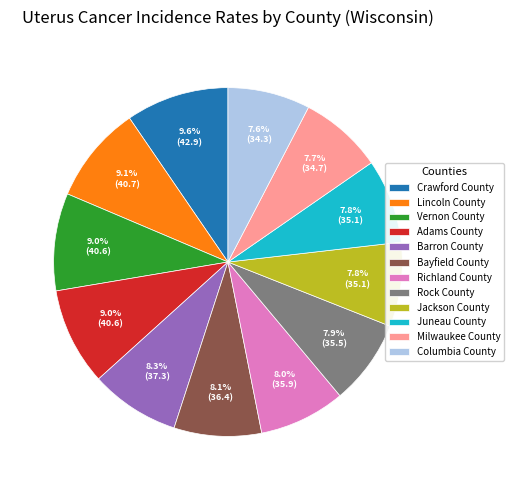

What is the ratio of the value at Rock County to the value at Milwaukee County?

1.0